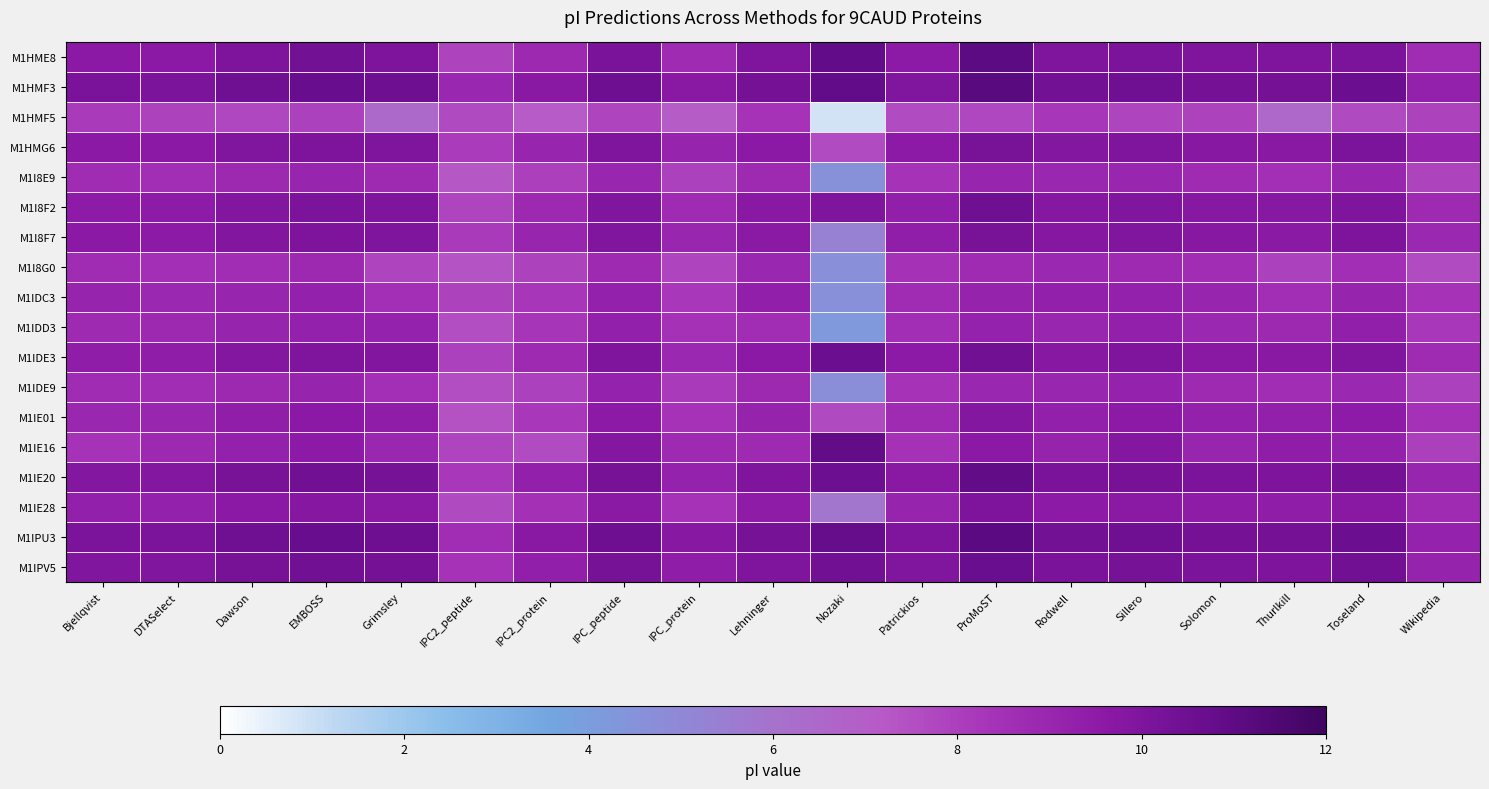

Reading right to left, list all the values displayed in this chart.

M1HME8: Wikipedia=8.7	Toseland=10.1	Thurlkill=10.0	Solomon=10.0	Sillero=10.1	Rodwell=10.0	ProMoST=11.0	Patrickios=9.5	Nozaki=10.8	Lehninger=10.0	IPC_protein=8.8	IPC_peptide=10.1	IPC2_protein=8.8	IPC2_peptide=7.8	Grimsley=10.1	EMBOSS=10.4	Dawson=10.1	DTASelect=9.6	Bjellqvist=9.6
M1HMF3: Wikipedia=9.2	Toseland=10.6	Thurlkill=10.3	Solomon=10.3	Sillero=10.5	Rodwell=10.4	ProMoST=11.1	Patrickios=9.9	Nozaki=10.9	Lehninger=10.3	IPC_protein=9.7	IPC_peptide=10.5	IPC2_protein=9.7	IPC2_peptide=8.9	Grimsley=10.5	EMBOSS=10.7	Dawson=10.5	DTASelect=10.1	Bjellqvist=10.1
M1HMF5: Wikipedia=7.9	Toseland=7.6	Thurlkill=6.5	Solomon=7.9	Sillero=7.8	Rodwell=8.3	ProMoST=7.7	Patrickios=7.6	Nozaki=0.8	Lehninger=8.4	IPC_protein=7.1	IPC_peptide=7.8	IPC2_protein=7.1	IPC2_peptide=7.6	Grimsley=6.5	EMBOSS=8.0	Dawson=7.7	DTASelect=7.9	Bjellqvist=8.1
M1HMG6: Wikipedia=9.1	Toseland=10.1	Thurlkill=9.7	Solomon=9.7	Sillero=10.0	Rodwell=9.8	ProMoST=10.2	Patrickios=9.5	Nozaki=7.6	Lehninger=9.6	IPC_protein=9.0	IPC_peptide=10.0	IPC2_protein=9.0	IPC2_peptide=8.1	Grimsley=10.0	EMBOSS=10.1	Dawson=9.9	DTASelect=9.6	Bjellqvist=9.6
M1I8E9: Wikipedia=7.8	Toseland=9.0	Thurlkill=8.6	Solomon=8.8	Sillero=9.0	Rodwell=8.9	ProMoST=9.0	Patrickios=8.4	Nozaki=4.6	Lehninger=8.8	IPC_protein=7.9	IPC_peptide=9.0	IPC2_protein=8.0	IPC2_peptide=7.3	Grimsley=8.8	EMBOSS=9.0	Dawson=8.9	DTASelect=8.6	Bjellqvist=8.7
M1I8F2: Wikipedia=8.8	Toseland=10.0	Thurlkill=9.7	Solomon=9.7	Sillero=9.9	Rodwell=9.8	ProMoST=10.5	Patrickios=9.3	Nozaki=10.0	Lehninger=9.7	IPC_protein=8.7	IPC_peptide=9.9	IPC2_protein=8.8	IPC2_peptide=7.8	Grimsley=9.9	EMBOSS=10.1	Dawson=9.9	DTASelect=9.5	Bjellqvist=9.5
M1I8F7: Wikipedia=8.9	Toseland=10.1	Thurlkill=9.6	Solomon=9.7	Sillero=9.9	Rodwell=9.8	ProMoST=10.2	Patrickios=9.4	Nozaki=5.3	Lehninger=9.6	IPC_protein=9.0	IPC_peptide=9.9	IPC2_protein=9.0	IPC2_peptide=8.1	Grimsley=10.0	EMBOSS=10.0	Dawson=9.9	DTASelect=9.6	Bjellqvist=9.6
M1I8G0: Wikipedia=7.6	Toseland=8.6	Thurlkill=7.9	Solomon=8.7	Sillero=8.8	Rodwell=8.9	ProMoST=8.7	Patrickios=8.4	Nozaki=4.7	Lehninger=8.9	IPC_protein=7.8	IPC_peptide=8.8	IPC2_protein=7.9	IPC2_peptide=7.4	Grimsley=7.8	EMBOSS=8.8	Dawson=8.6	DTASelect=8.6	Bjellqvist=8.7
M1IDC3: Wikipedia=8.4	Toseland=9.1	Thurlkill=8.6	Solomon=9.0	Sillero=9.2	Rodwell=9.2	ProMoST=9.1	Patrickios=8.7	Nozaki=4.6	Lehninger=9.3	IPC_protein=8.2	IPC_peptide=9.2	IPC2_protein=8.3	IPC2_peptide=7.9	Grimsley=8.6	EMBOSS=9.2	Dawson=9.0	DTASelect=8.9	Bjellqvist=9.1
M1IDD3: Wikipedia=8.2	Toseland=9.3	Thurlkill=8.8	Solomon=8.9	Sillero=9.3	Rodwell=9.0	ProMoST=9.2	Patrickios=8.6	Nozaki=4.3	Lehninger=8.7	IPC_protein=8.4	IPC_peptide=9.3	IPC2_protein=8.3	IPC2_peptide=7.5	Grimsley=9.2	EMBOSS=9.2	Dawson=9.1	DTASelect=8.8	Bjellqvist=8.8
M1IDE3: Wikipedia=8.7	Toseland=9.9	Thurlkill=9.7	Solomon=9.7	Sillero=10.0	Rodwell=9.7	ProMoST=10.4	Patrickios=9.5	Nozaki=10.6	Lehninger=9.6	IPC_protein=8.9	IPC_peptide=10.0	IPC2_protein=8.8	IPC2_peptide=7.9	Grimsley=9.9	EMBOSS=10.0	Dawson=9.8	DTASelect=9.4	Bjellqvist=9.4
M1IDE9: Wikipedia=8.0	Toseland=8.9	Thurlkill=8.7	Solomon=8.8	Sillero=9.2	Rodwell=9.0	ProMoST=8.9	Patrickios=8.4	Nozaki=4.7	Lehninger=8.8	IPC_protein=8.1	IPC_peptide=9.2	IPC2_protein=8.0	IPC2_peptide=7.5	Grimsley=8.5	EMBOSS=9.0	Dawson=8.8	DTASelect=8.7	Bjellqvist=8.7
M1IE01: Wikipedia=8.5	Toseland=9.5	Thurlkill=9.2	Solomon=9.2	Sillero=9.5	Rodwell=9.3	ProMoST=9.8	Patrickios=8.8	Nozaki=7.7	Lehninger=9.1	IPC_protein=8.4	IPC_peptide=9.5	IPC2_protein=8.2	IPC2_peptide=7.4	Grimsley=9.4	EMBOSS=9.6	Dawson=9.4	DTASelect=9.0	Bjellqvist=8.9
M1IE16: Wikipedia=8.0	Toseland=9.2	Thurlkill=9.4	Solomon=9.0	Sillero=9.8	Rodwell=9.1	ProMoST=9.6	Patrickios=8.5	Nozaki=10.9	Lehninger=8.8	IPC_protein=8.8	IPC_peptide=9.8	IPC2_protein=7.6	IPC2_peptide=7.8	Grimsley=8.9	EMBOSS=9.5	Dawson=9.2	DTASelect=8.8	Bjellqvist=8.3
M1IE20: Wikipedia=9.0	Toseland=10.3	Thurlkill=10.1	Solomon=10.1	Sillero=10.2	Rodwell=10.1	ProMoST=10.9	Patrickios=9.7	Nozaki=10.6	Lehninger=10.0	IPC_protein=9.2	IPC_peptide=10.2	IPC2_protein=9.3	IPC2_peptide=8.2	Grimsley=10.3	EMBOSS=10.5	Dawson=10.2	DTASelect=9.8	Bjellqvist=9.8
M1IE28: Wikipedia=8.7	Toseland=9.7	Thurlkill=9.4	Solomon=9.4	Sillero=9.6	Rodwell=9.5	ProMoST=10.0	Patrickios=9.1	Nozaki=5.8	Lehninger=9.4	IPC_protein=8.4	IPC_peptide=9.6	IPC2_protein=8.5	IPC2_peptide=7.7	Grimsley=9.6	EMBOSS=9.8	Dawson=9.6	DTASelect=9.2	Bjellqvist=9.2
M1IPU3: Wikipedia=9.2	Toseland=10.6	Thurlkill=10.3	Solomon=10.3	Sillero=10.5	Rodwell=10.4	ProMoST=11.1	Patrickios=9.9	Nozaki=10.8	Lehninger=10.3	IPC_protein=9.7	IPC_peptide=10.5	IPC2_protein=9.7	IPC2_peptide=8.6	Grimsley=10.5	EMBOSS=10.7	Dawson=10.5	DTASelect=10.1	Bjellqvist=10.1
M1IPV5: Wikipedia=9.1	Toseland=10.4	Thurlkill=10.1	Solomon=10.1	Sillero=10.3	Rodwell=10.1	ProMoST=10.7	Patrickios=9.9	Nozaki=10.5	Lehninger=10.0	IPC_protein=9.4	IPC_peptide=10.3	IPC2_protein=9.3	IPC2_peptide=8.4	Grimsley=10.3	EMBOSS=10.5	Dawson=10.2	DTASelect=9.9	Bjellqvist=9.9